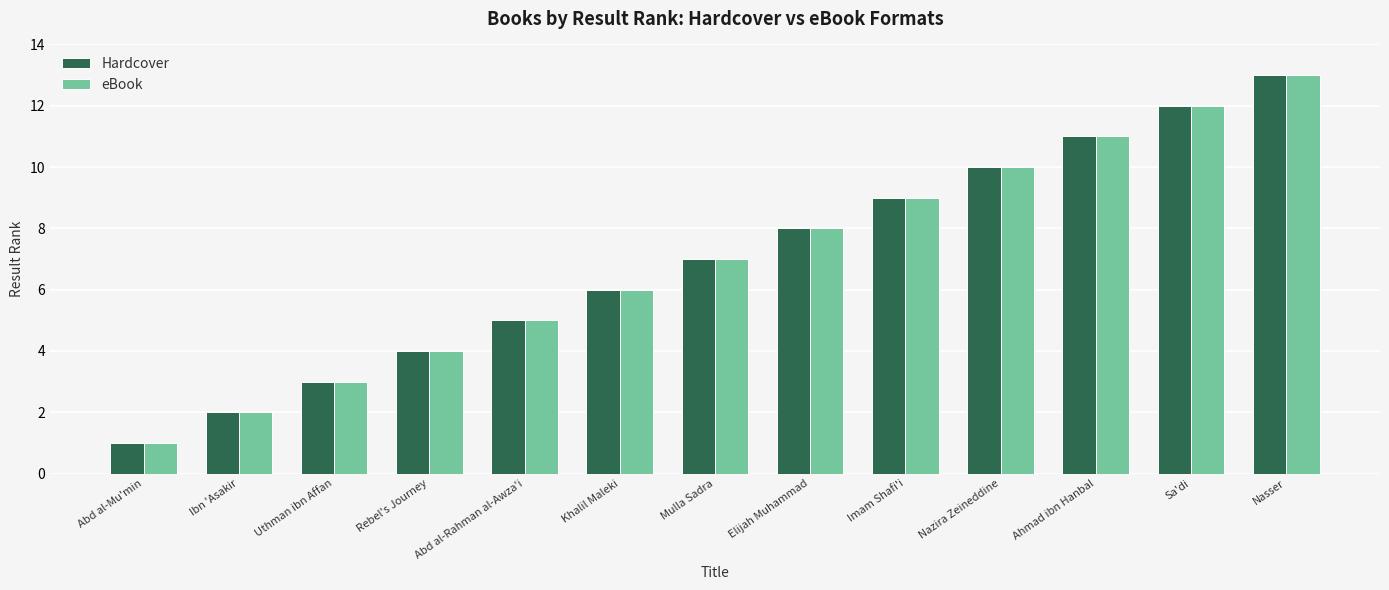

What is the label of the 10th bar from the right?

Rebel's Journey